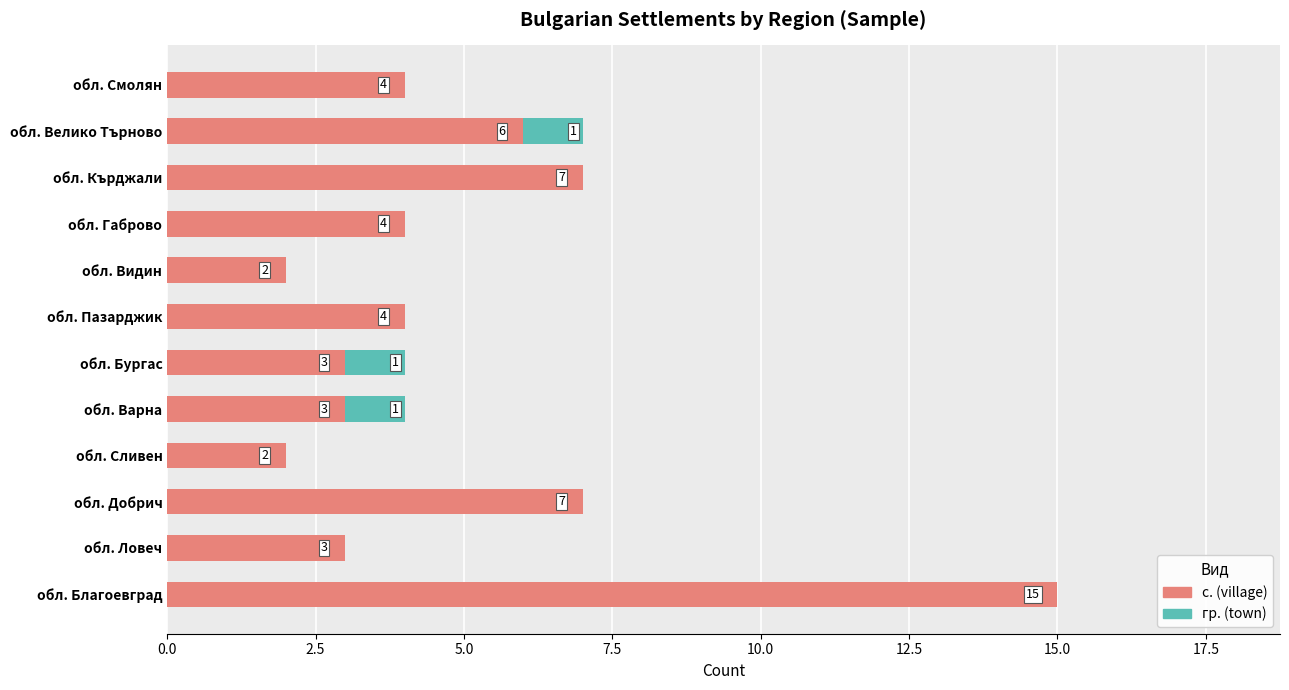

The с. (village) series shows 1 at обл. Ловеч. True or false?

False